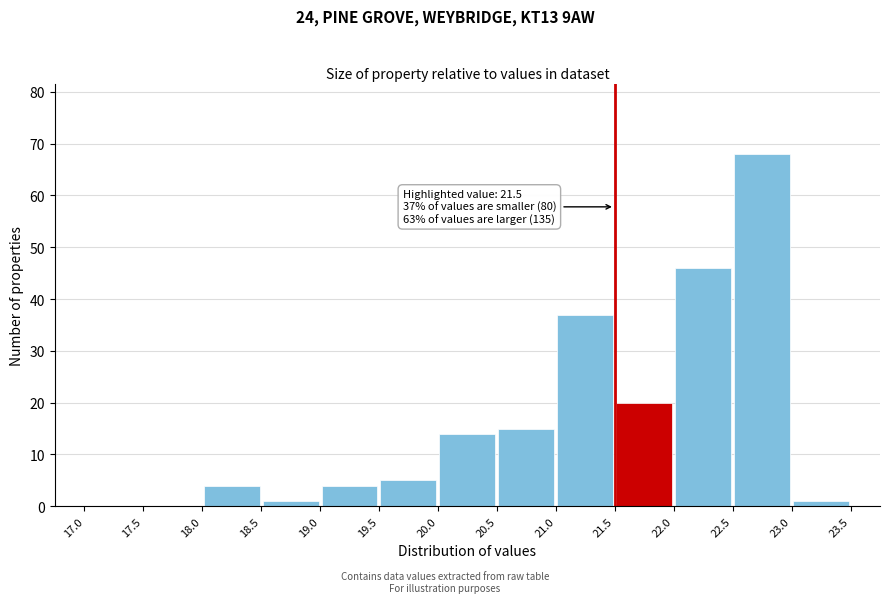

Over which range of the x-axis is the bar tallest?

22.5 to 23.0